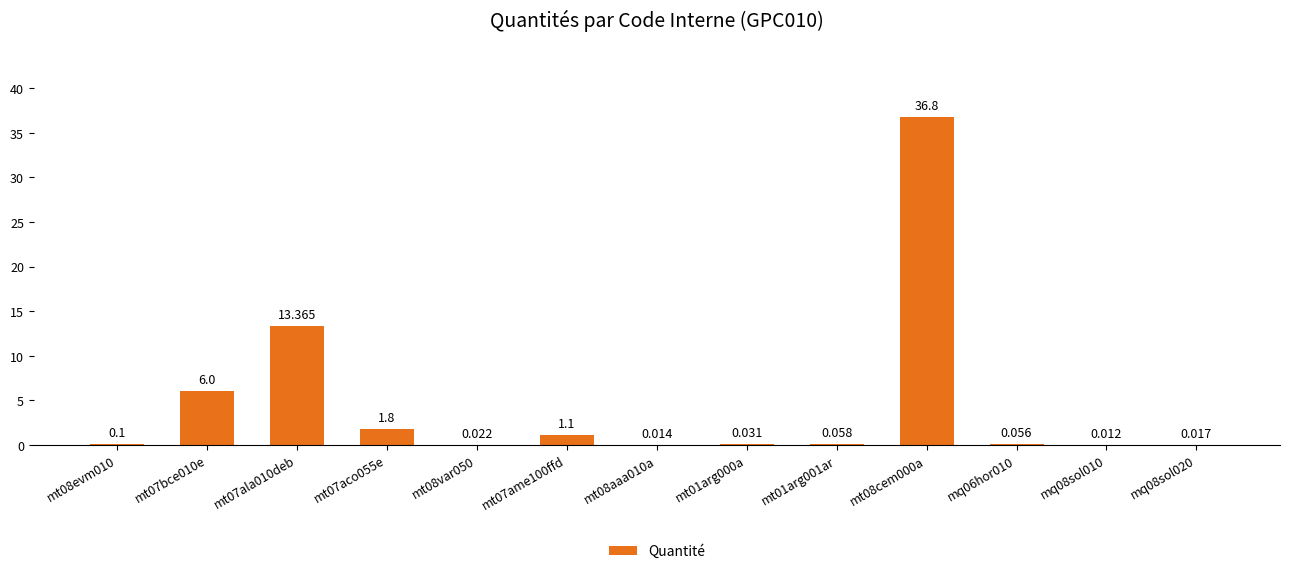

Is it true that the value at mq08sol010 is 0.0?

False